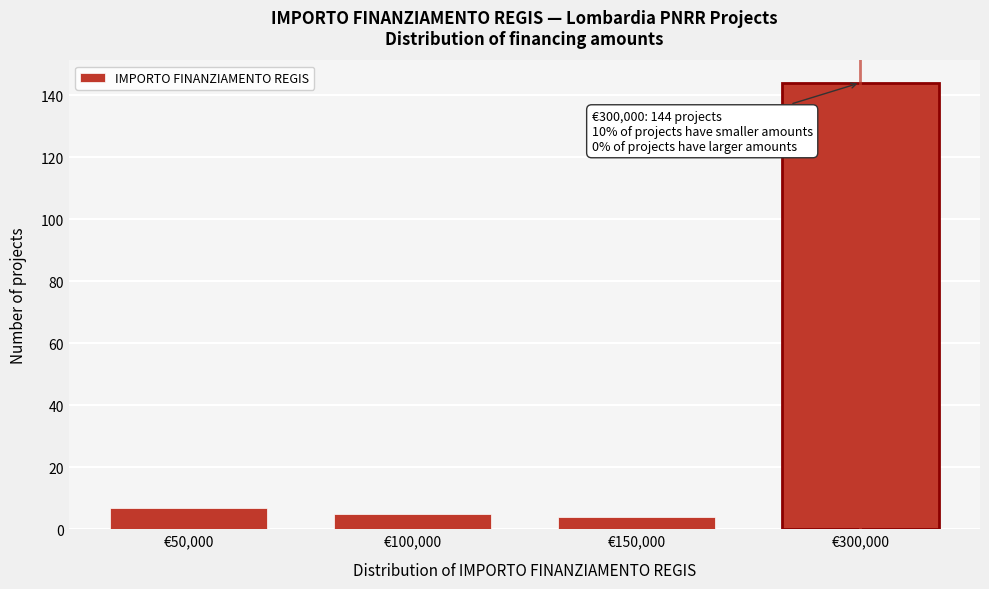

Reading left to right, list all the values displayed in this chart.

7	5	4	144